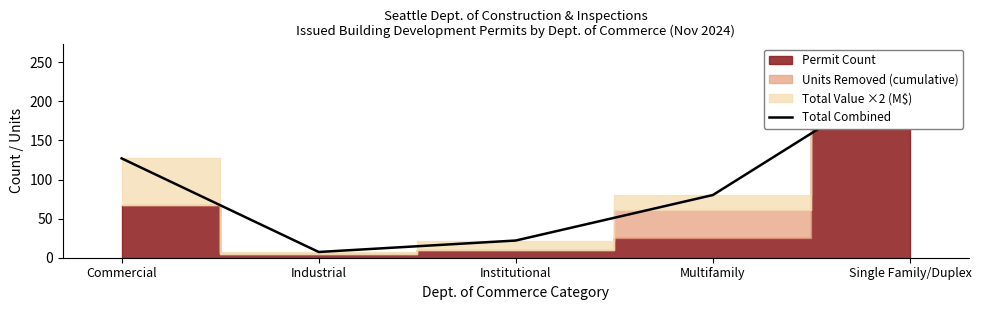

True or false: the data shows 127.1 at Commercial.

True